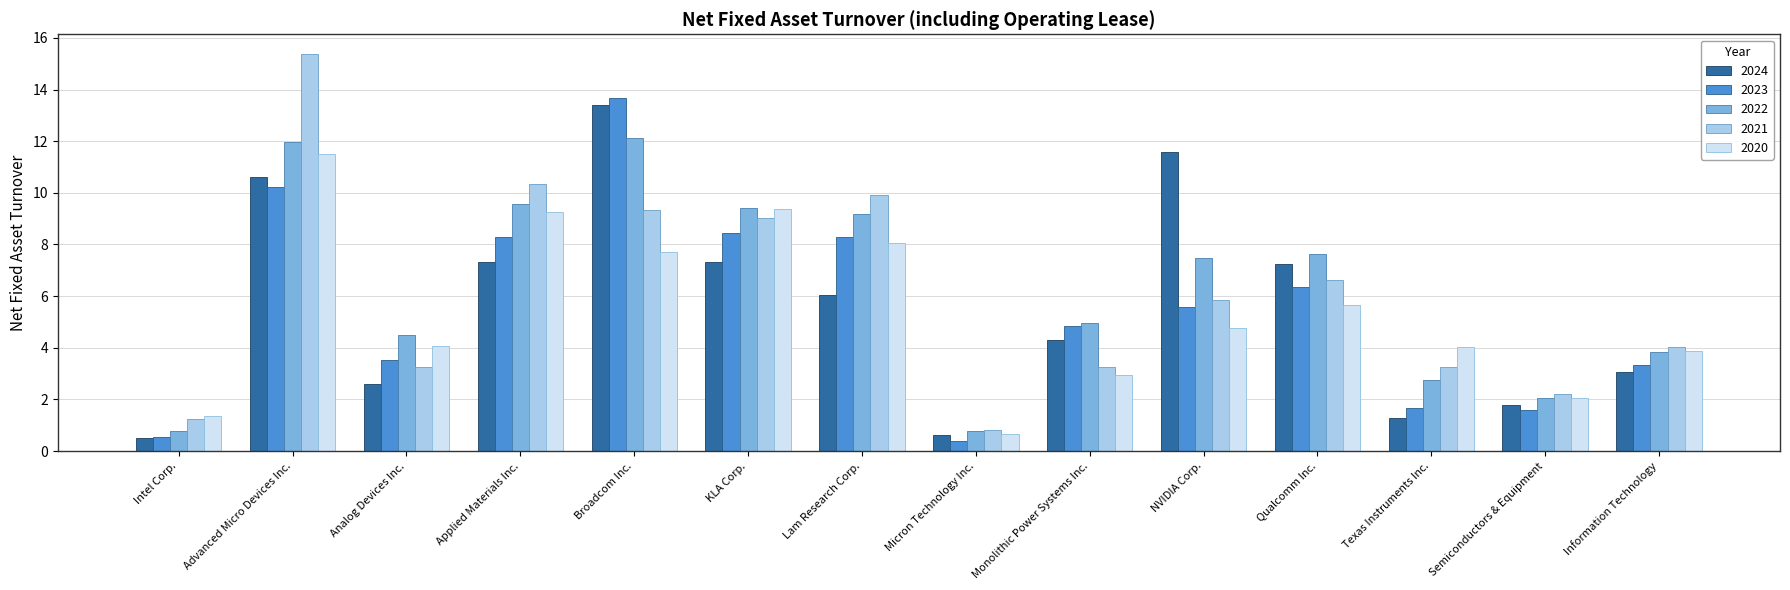

The 2022 series shows 3.0 at Analog Devices Inc.. True or false?

False